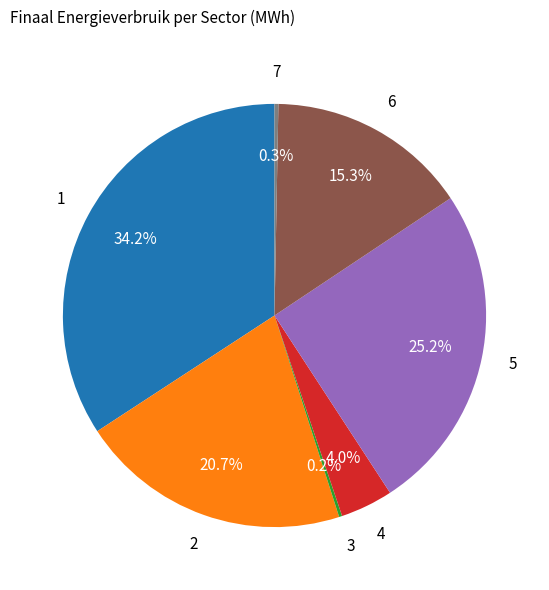

Is there a majority slice in this chart?

No